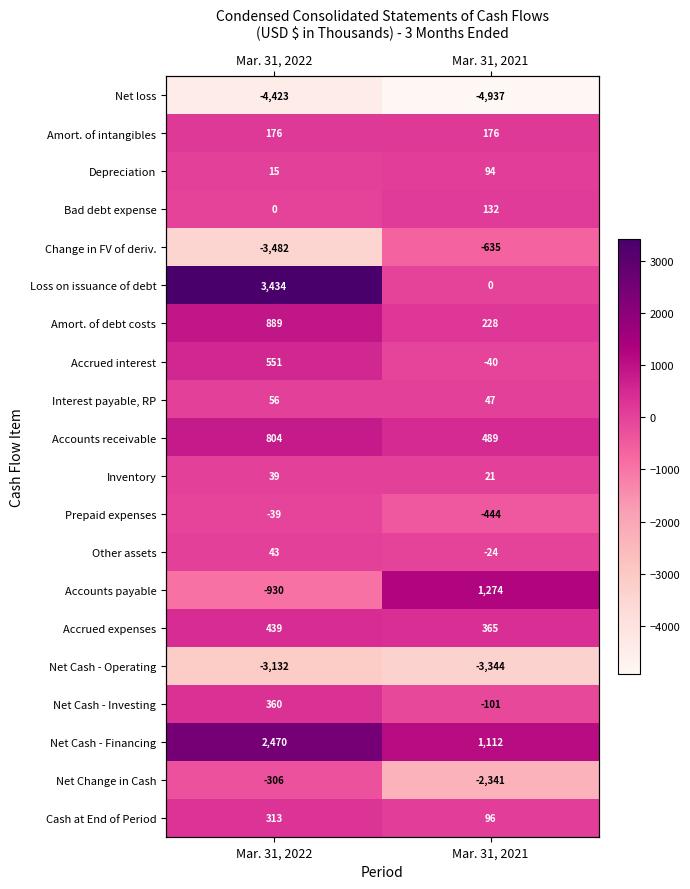

What is the total value across all series at Mar. 31, 2022?

-2723